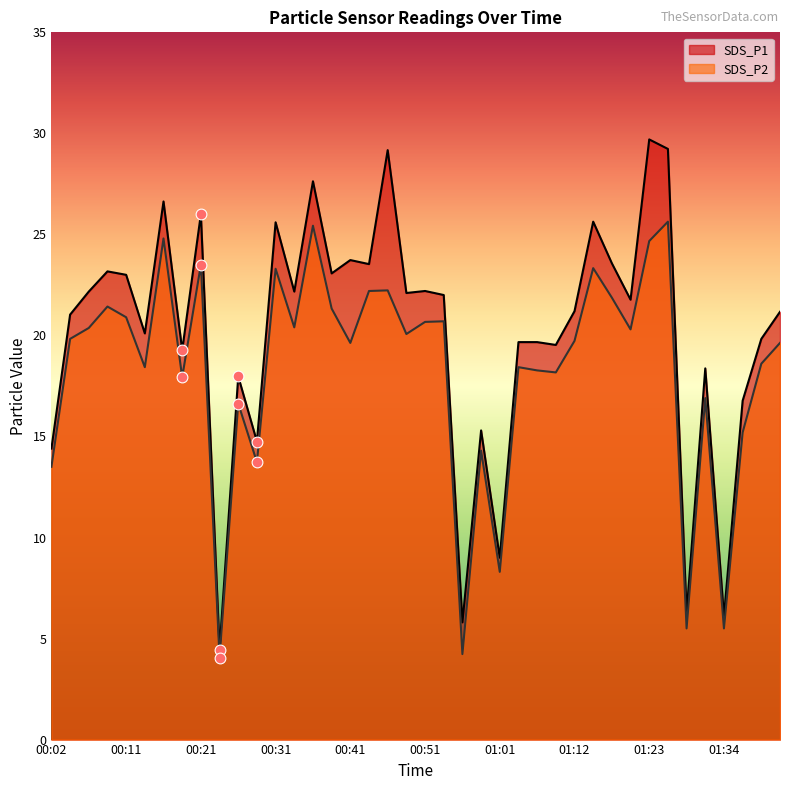

At which category is the sum across all series the highest?

01:26